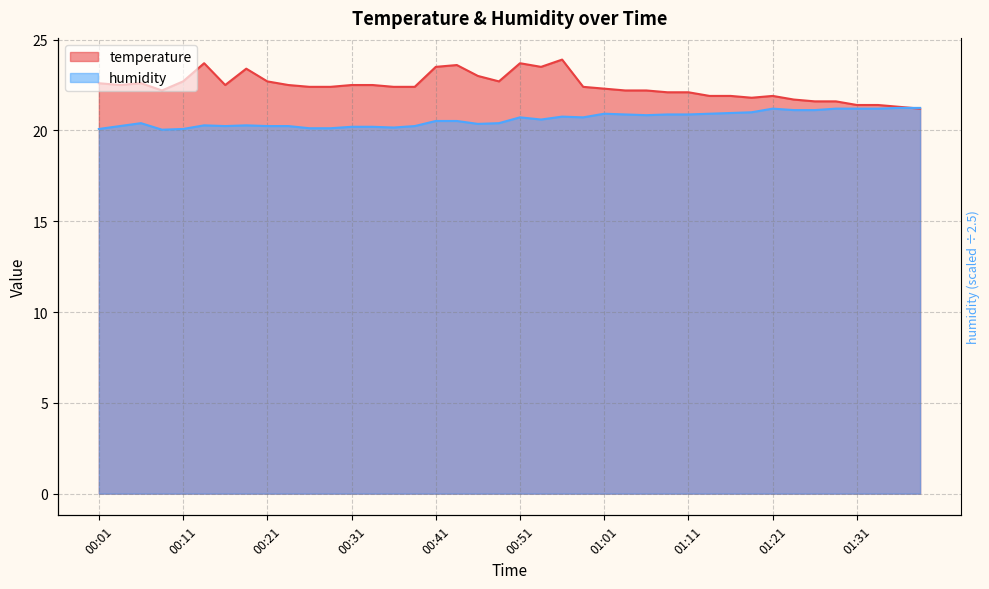

How many lines are shown in the chart?

2